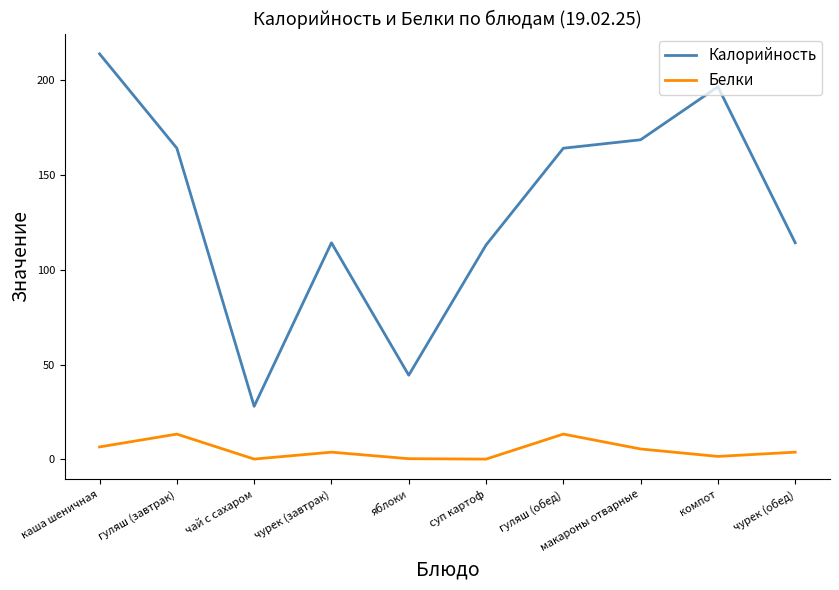

What is the spread (max minus min) of values at чурек (обед)?

110.3